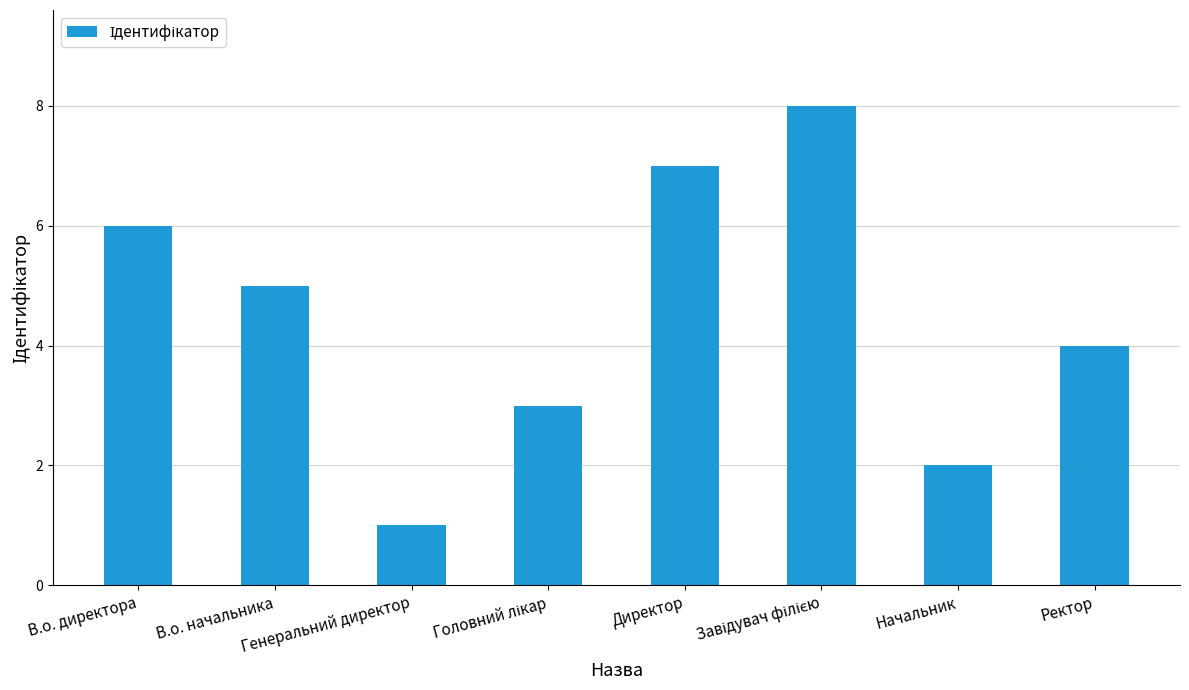

Is it true that the value at В.о. директора is 6?

True